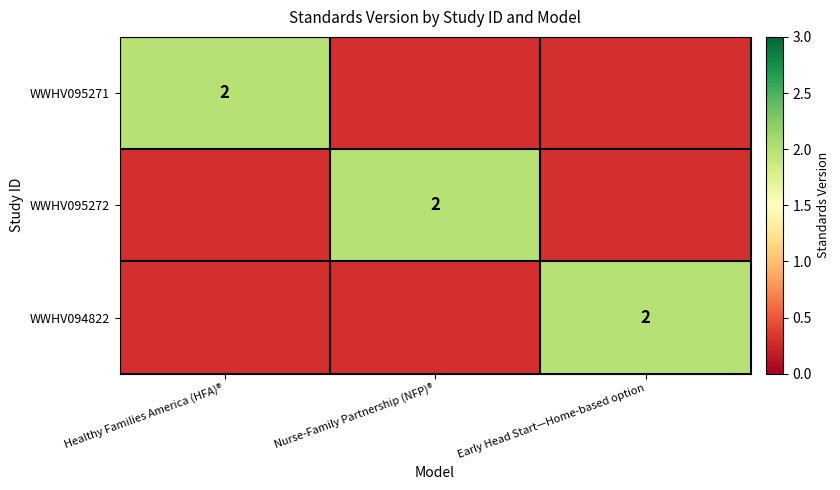

The value of WWHV094822 at Early Head Start—Home-based option is 2. True or false?

True